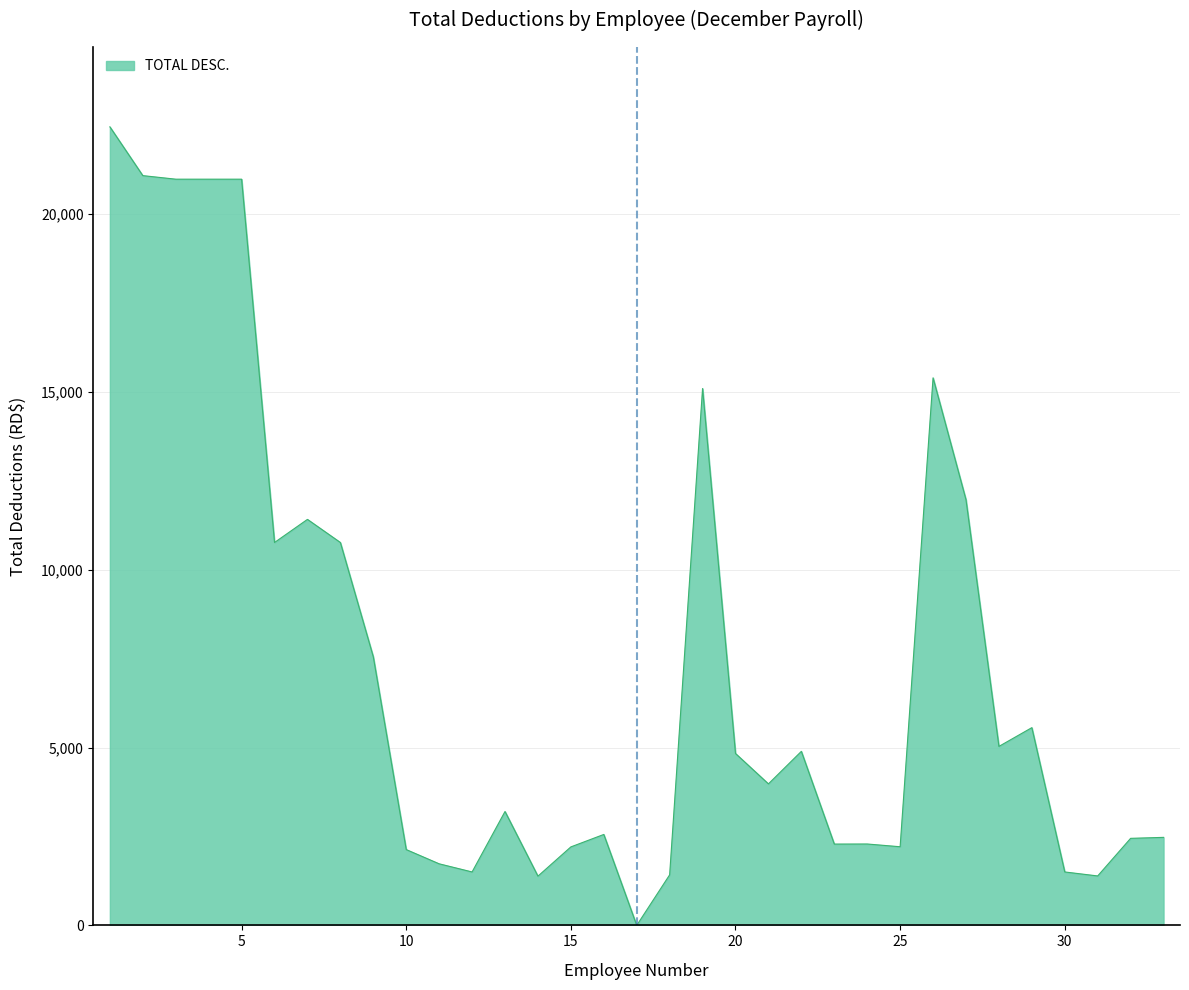

What is the maximum value shown in the chart?

22455.3